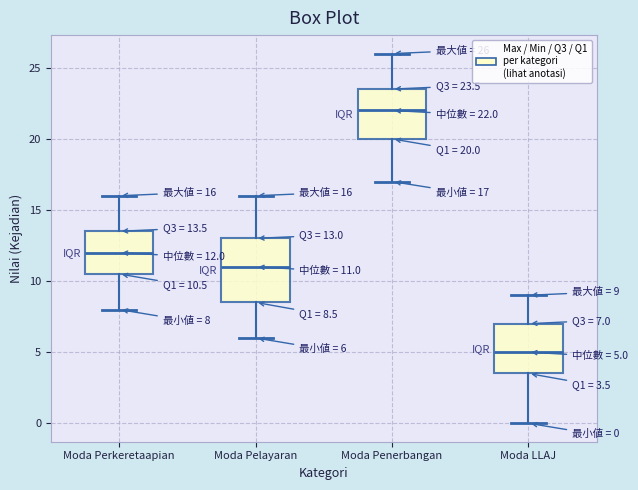

Comparing the boxes themselves (not the whiskers), which one is the tallest?

Moda Pelayaran